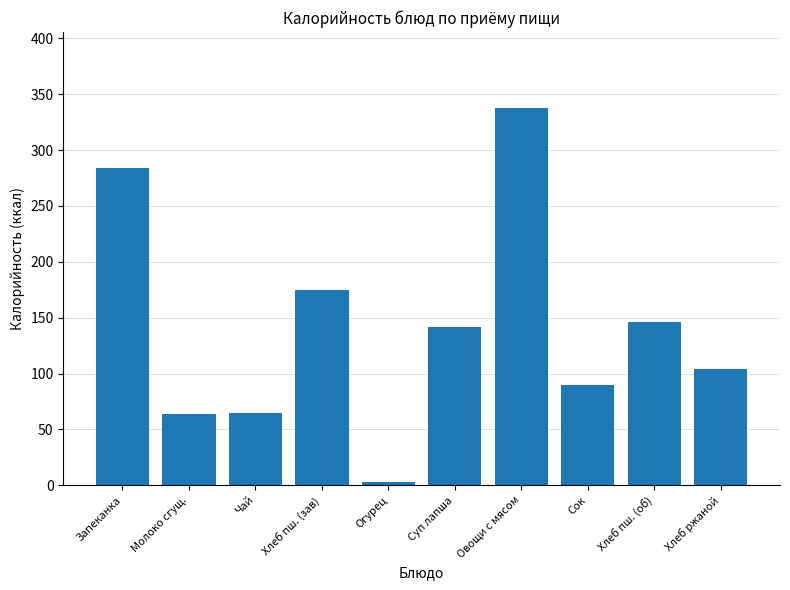

Where does the data first go above 142?

Запеканка